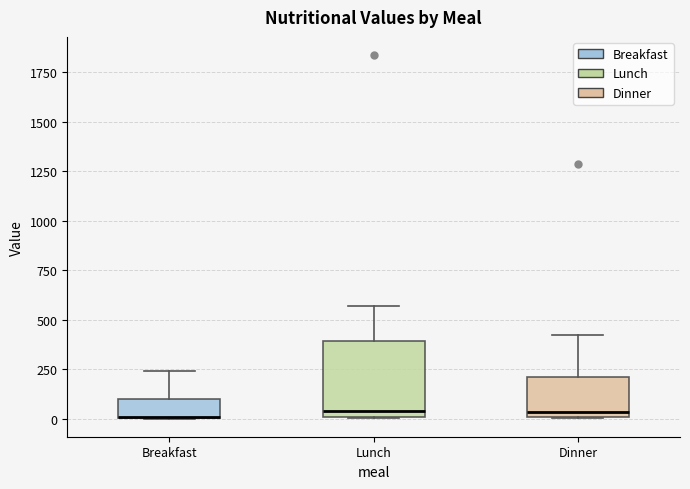

Where does the upper whisker of the box for Breakfast end on the y-axis? The values are not printed on the chart, so give them approximately, as read against the axis.

250